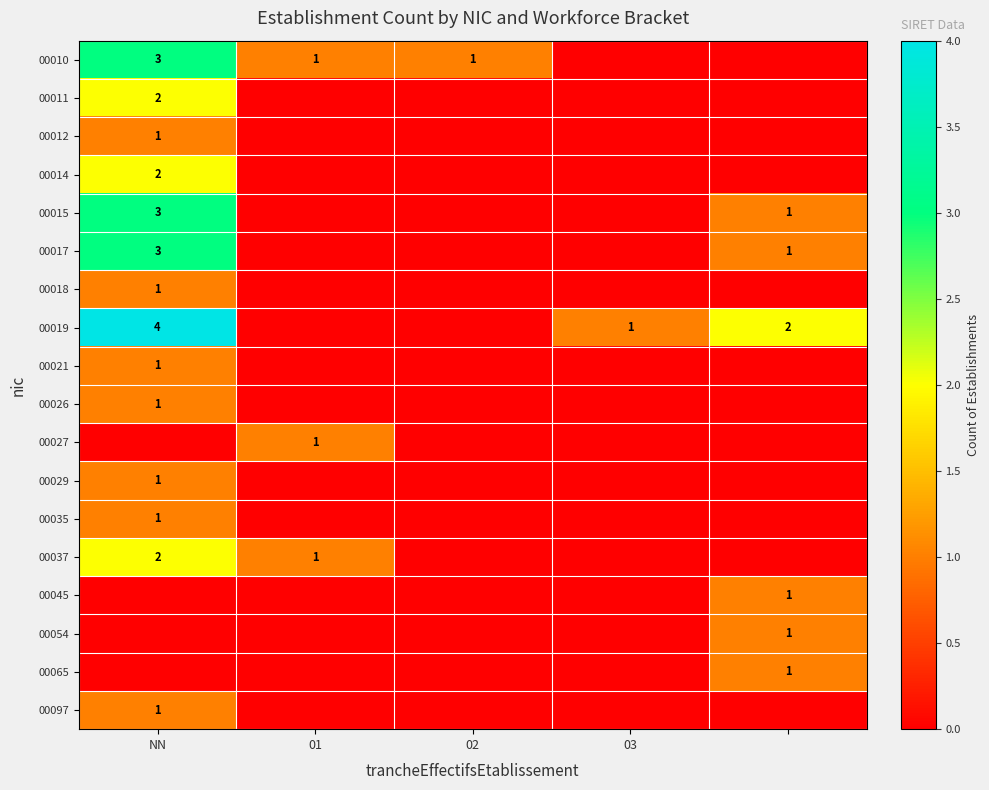

The value of 00019 at NN is 7. True or false?

False